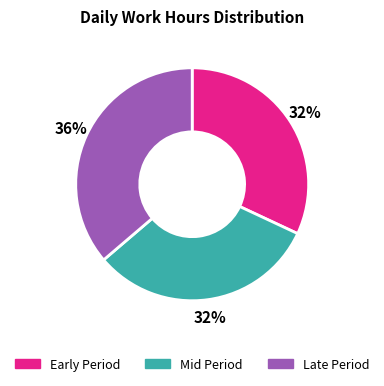

To the nearest percent, what is the average slice percentage?

33%